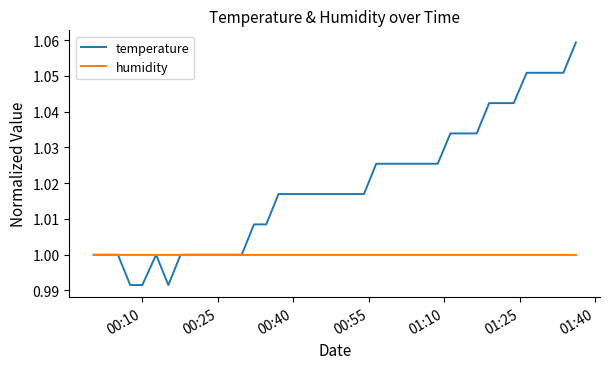

Which series has the widest spread of values?

temperature